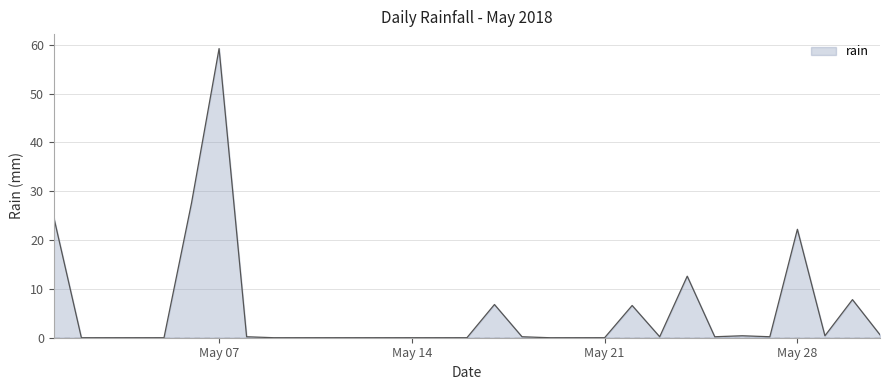

What is the difference between the maximum and minimum values?

59.2